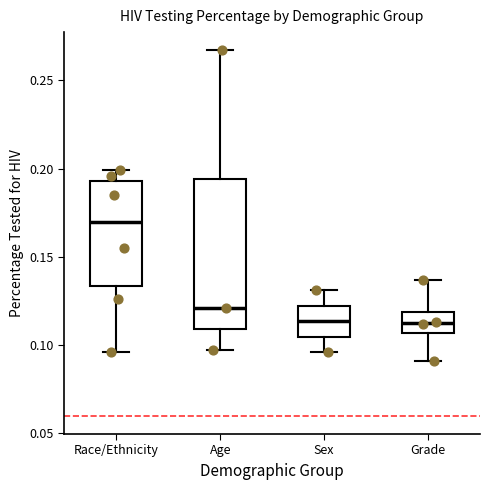

Where is the upper edge of the box for Sex on the y-axis? The values are not printed on the chart, so give them approximately, as read against the axis.

0.120